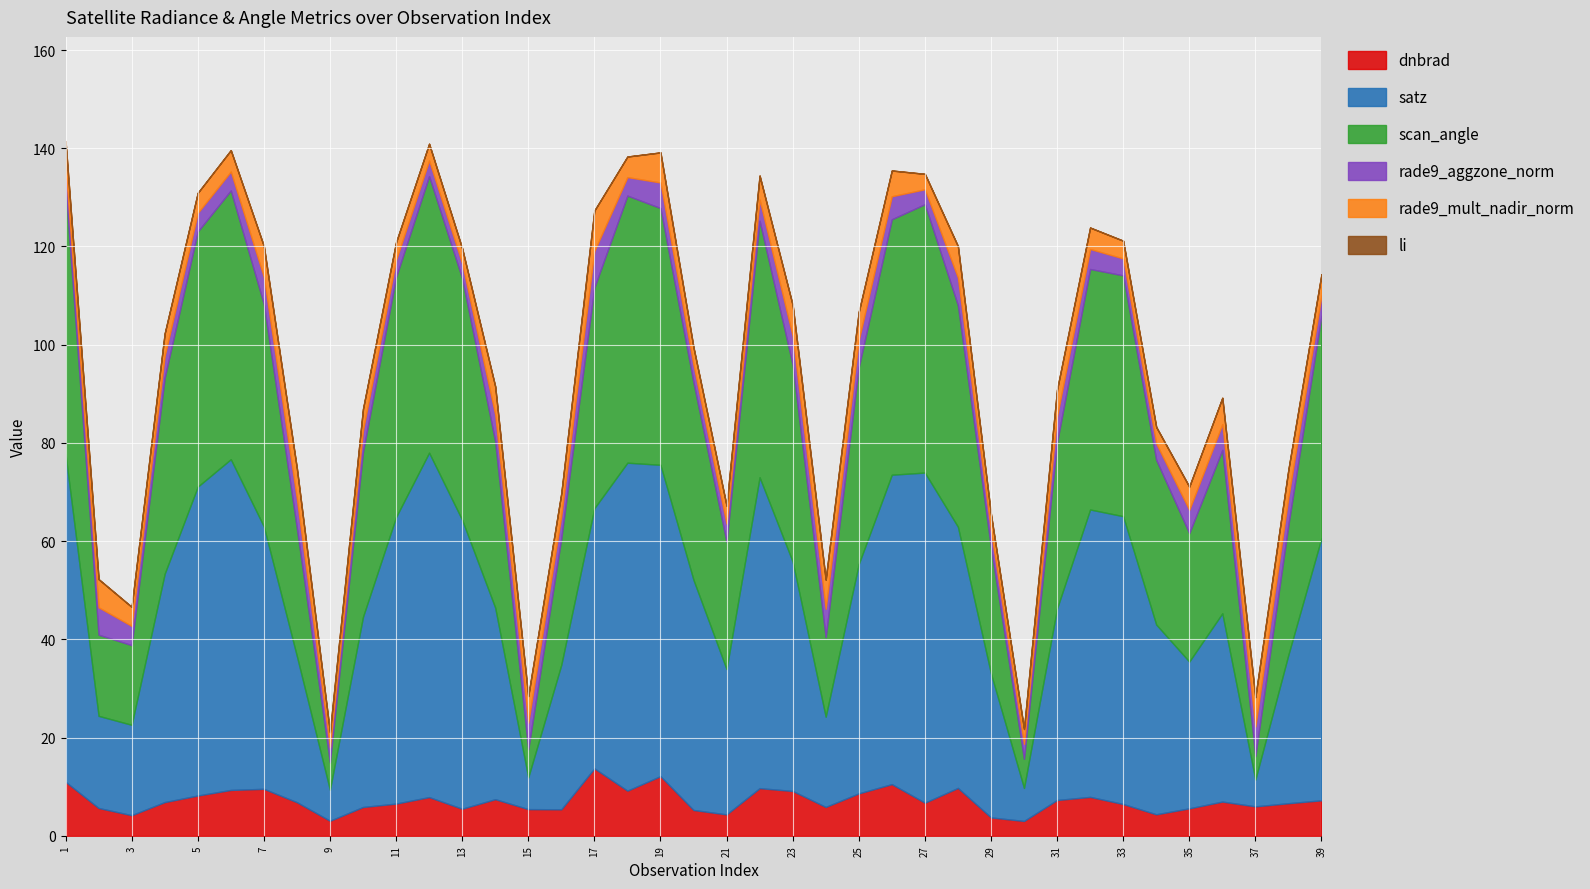

How many lines are shown in the chart?

6